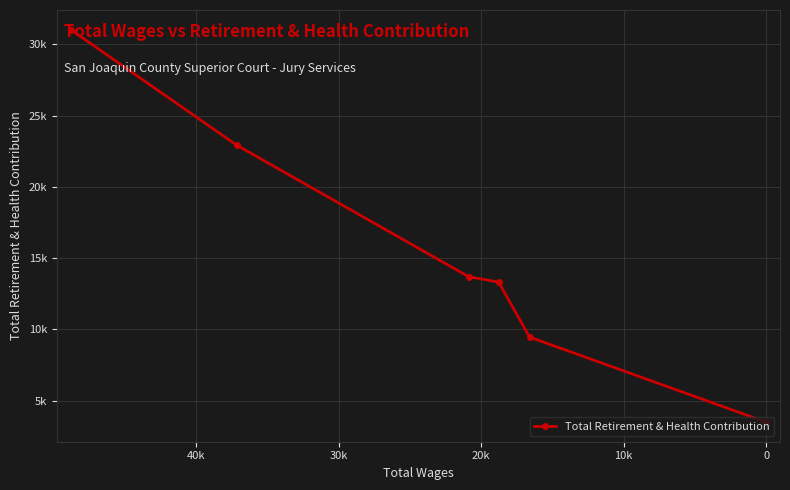

What is the value of the 6th point from the left?

3504